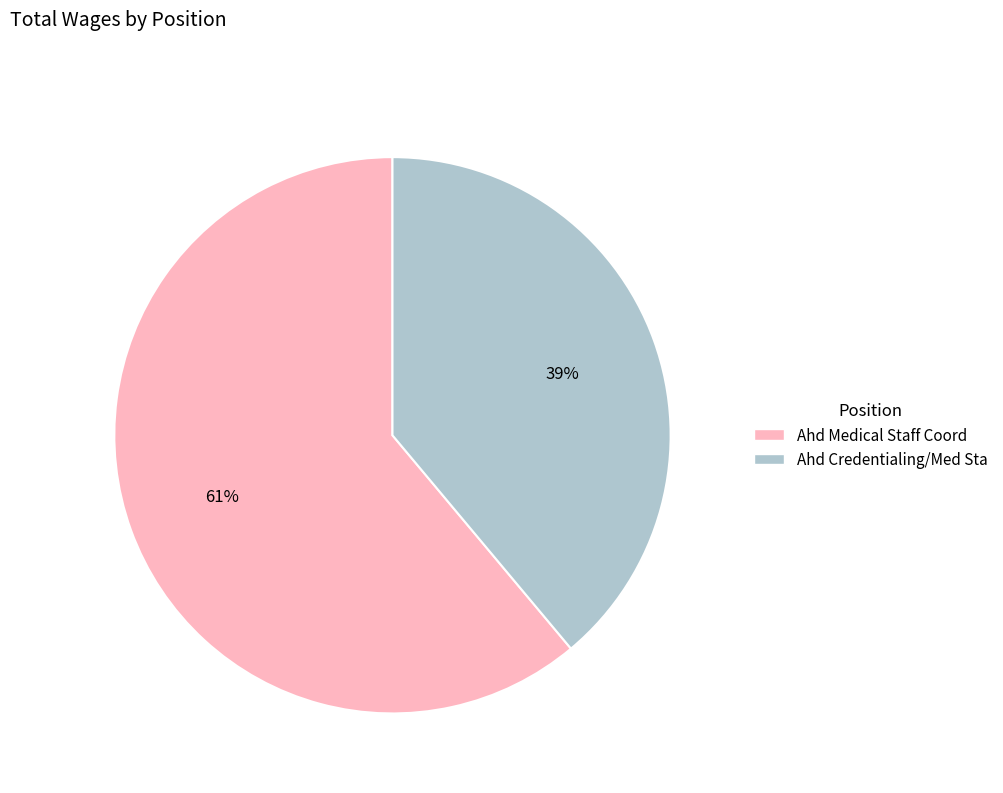

To the nearest percent, what percentage of the pie is Ahd Credentialing/Med Sta?

39%